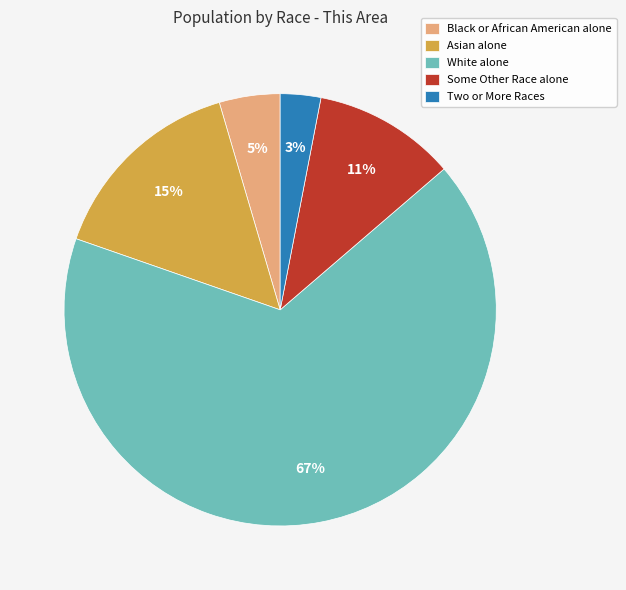

The Asian alone slice represents 15% of the pie. True or false?

True